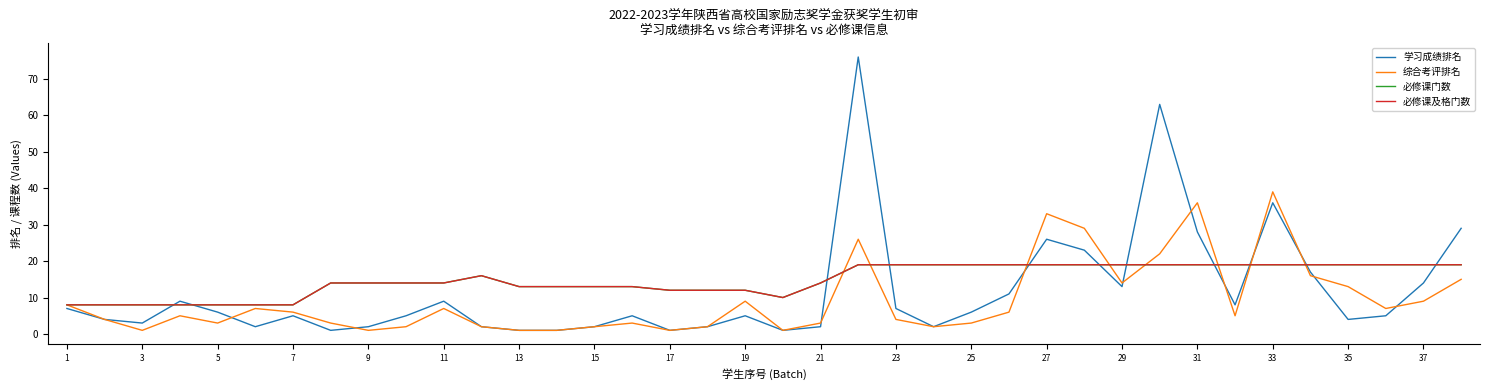

What is the label of the 8th point from the left?

15